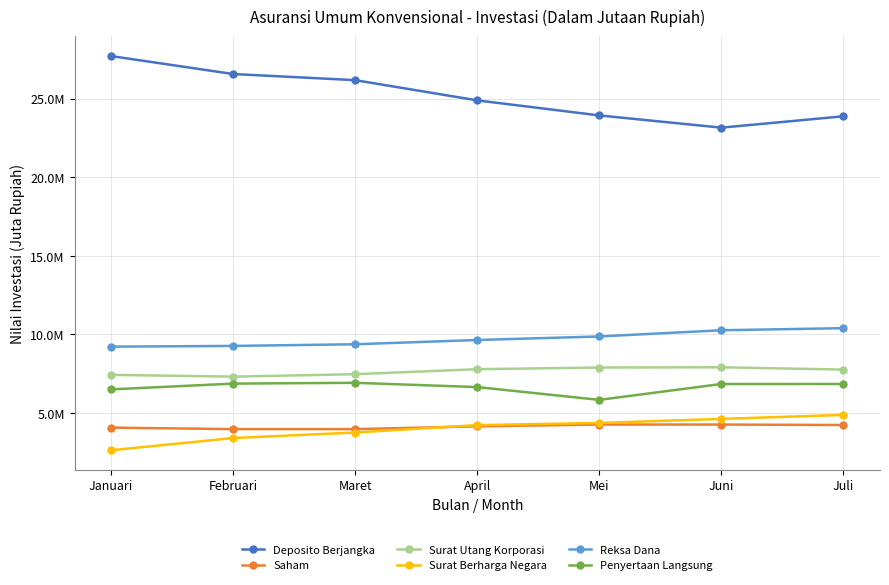

Is it true that Penyertaan Langsung equals 6847289.7 at Juli?

True